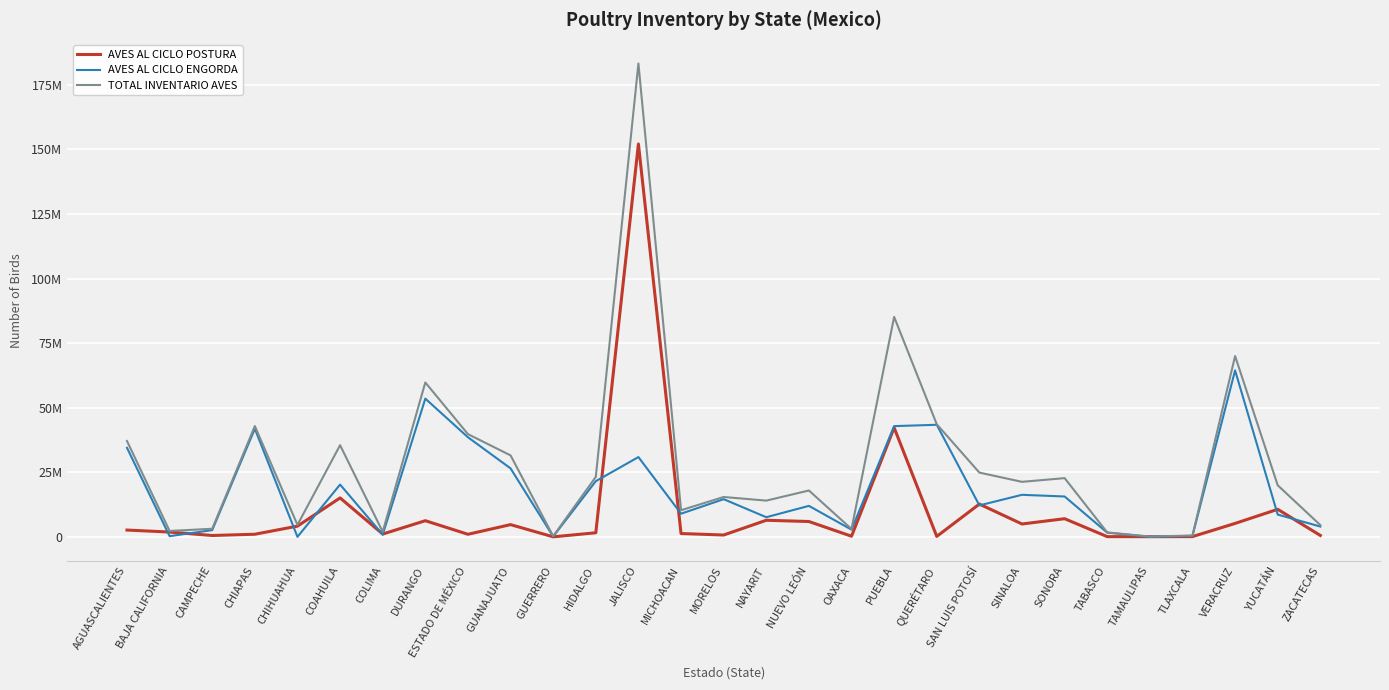

Rank the series at CAMPECHE from lowest to highest value.

AVES AL CICLO POSTURA, AVES AL CICLO ENGORDA, TOTAL INVENTARIO AVES